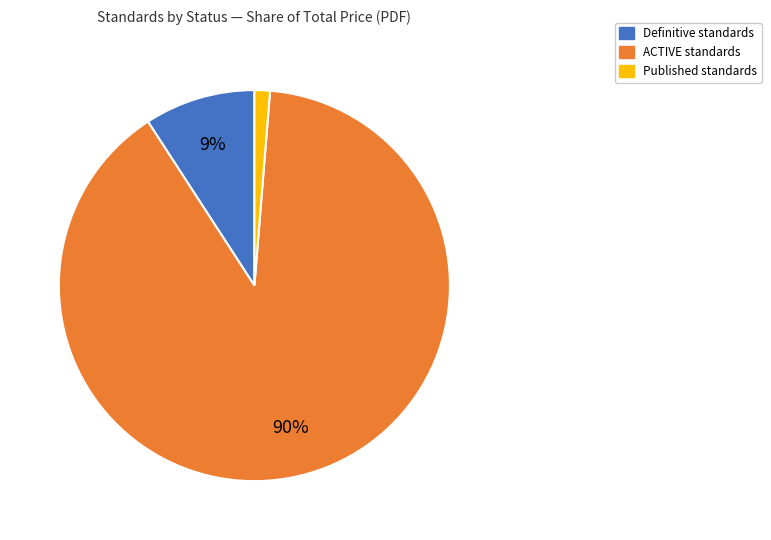

How many segments does this pie chart have?

3